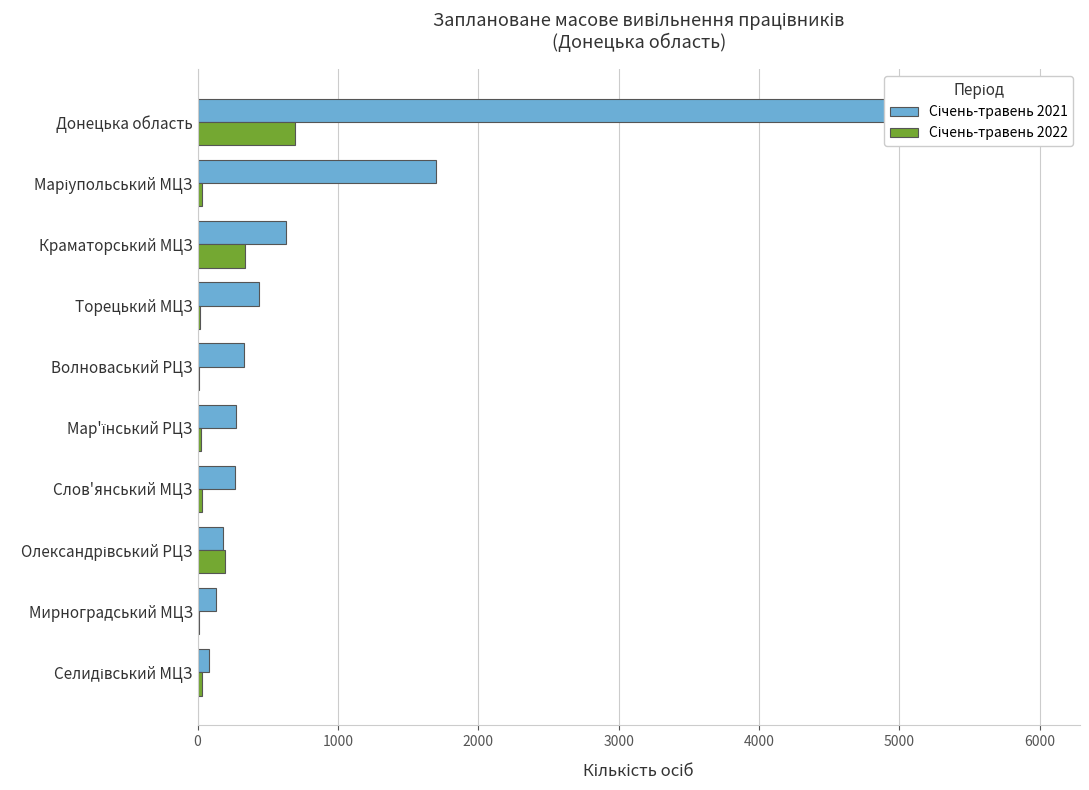

What is the average value of the Січень-травень 2022 series?

138